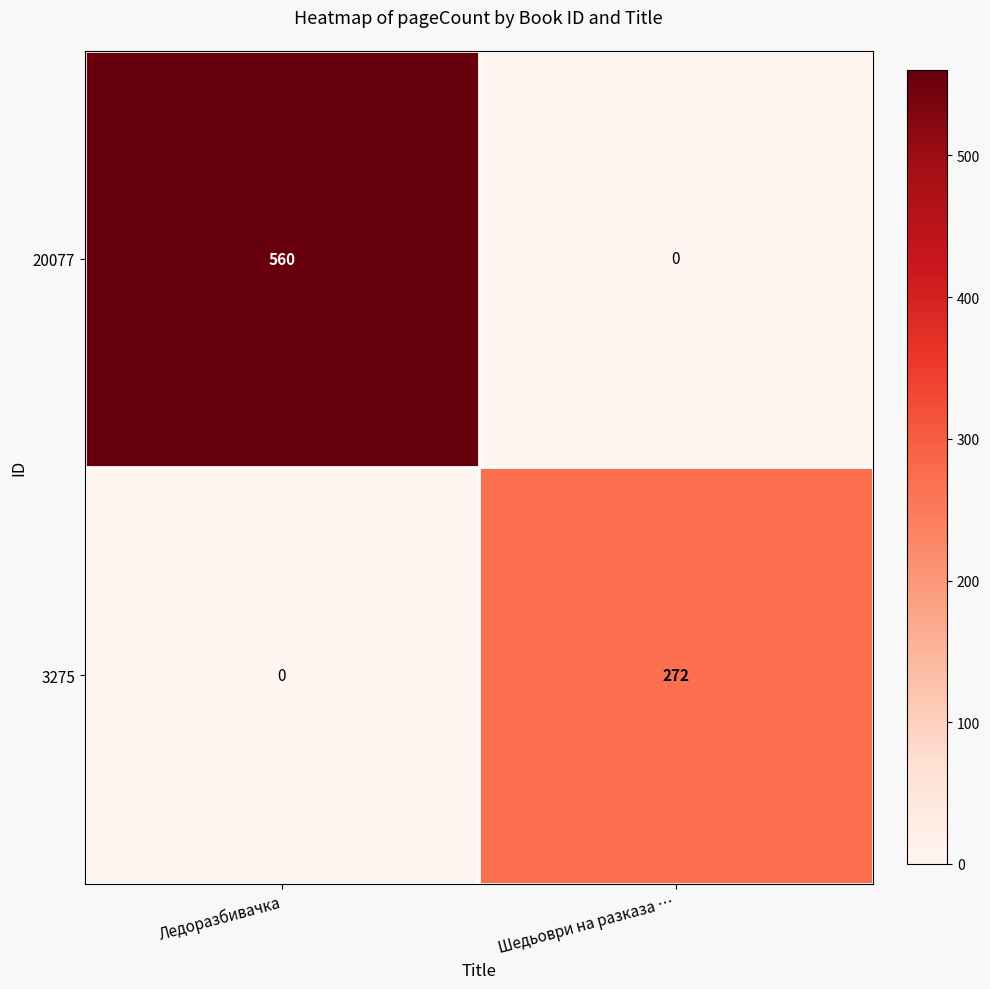

At which category does the chart reach its peak across all series?

Ледоразбивачка